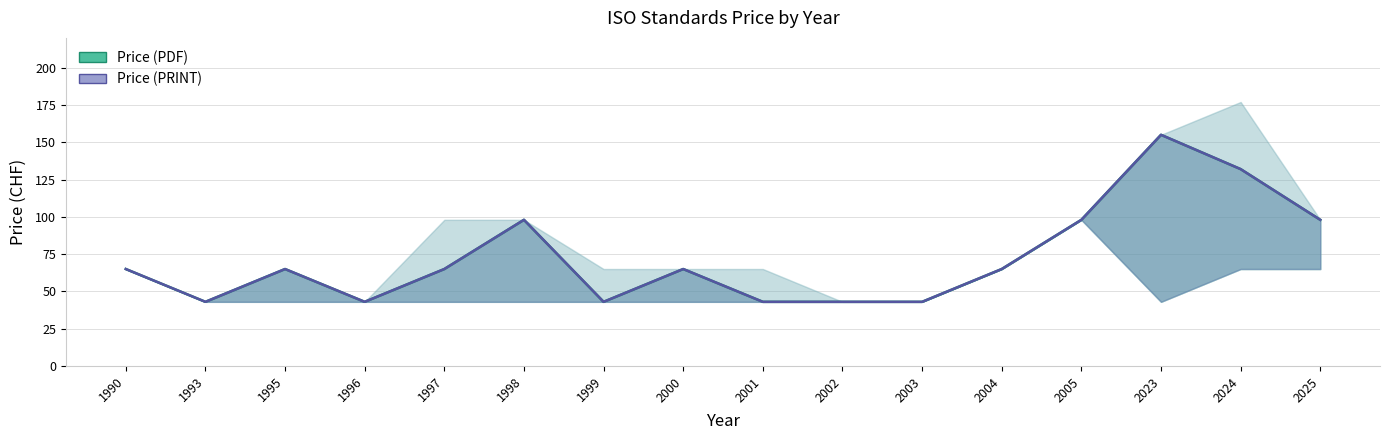

True or false: Price (PRINT) has a value of 65 at 2004.

True